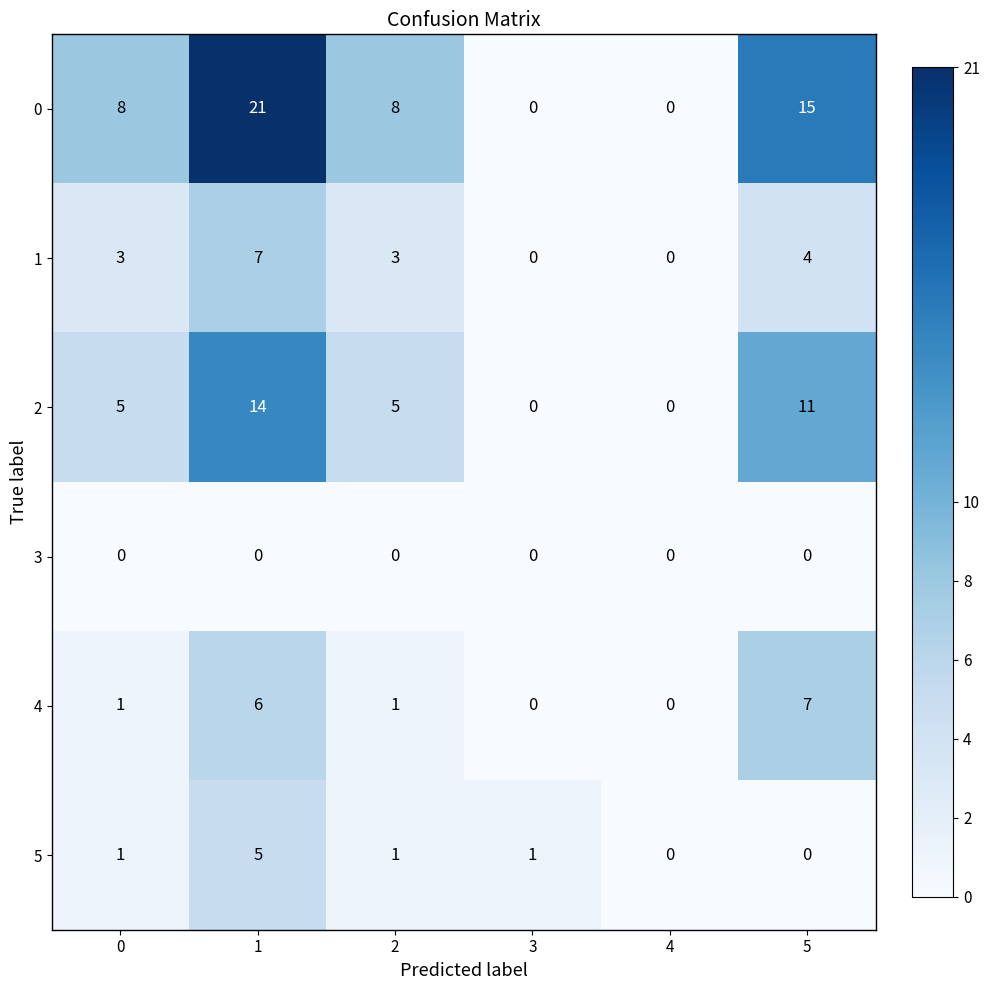

True or false: 4 has a value of 2 at 4.

False